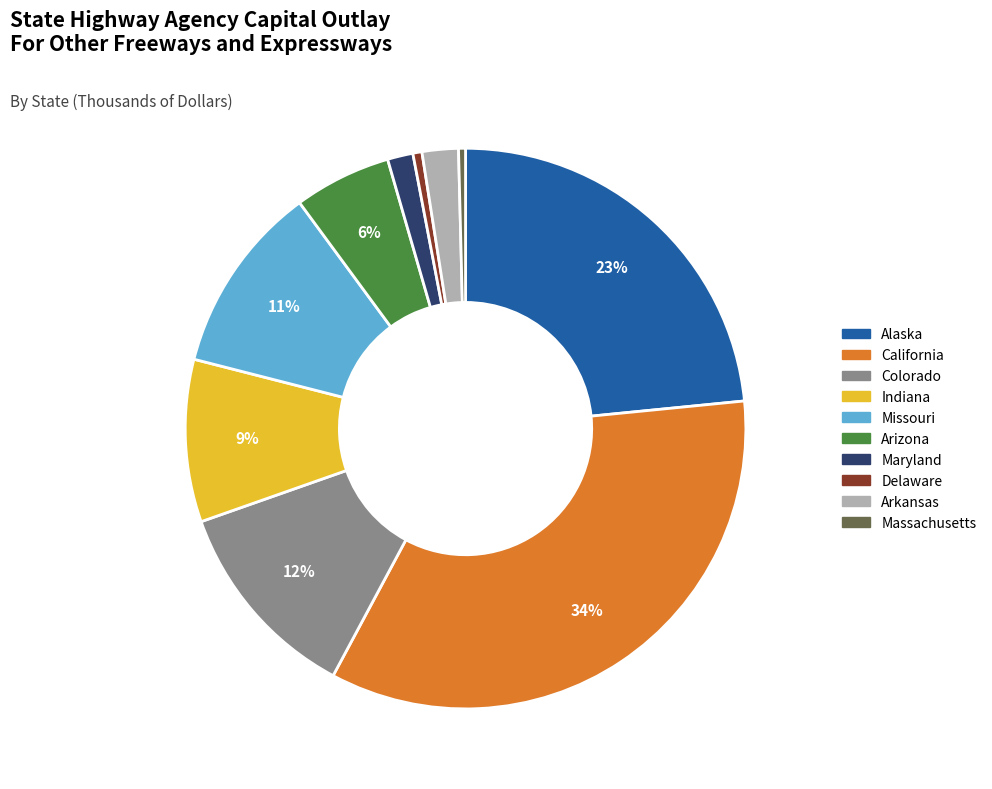

To the nearest percent, what portion does Arizona represent?

6%